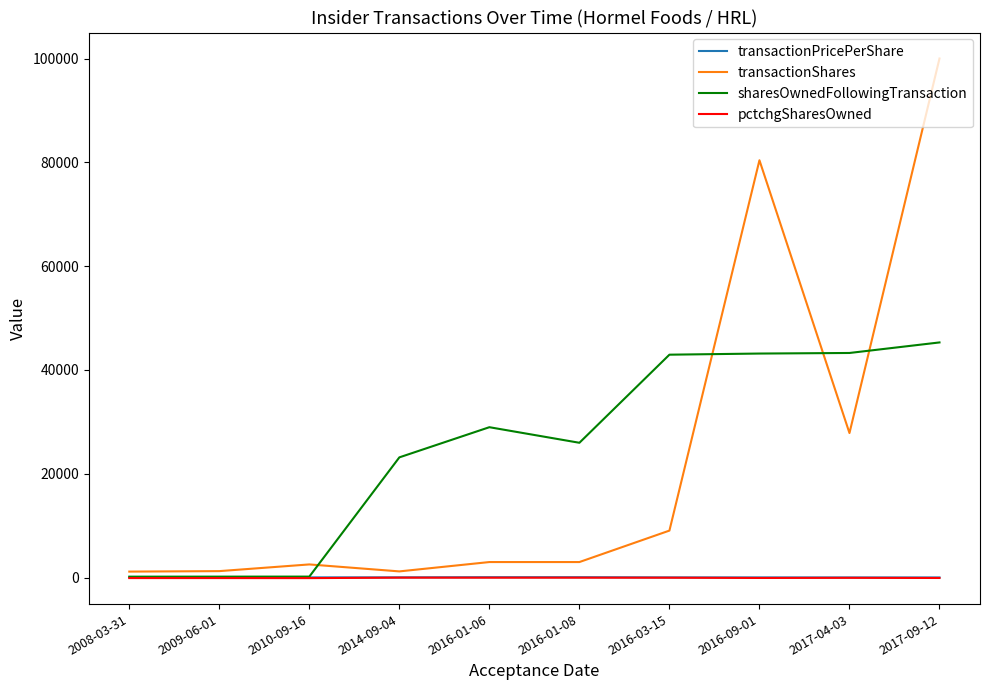

How many lines are shown in the chart?

4